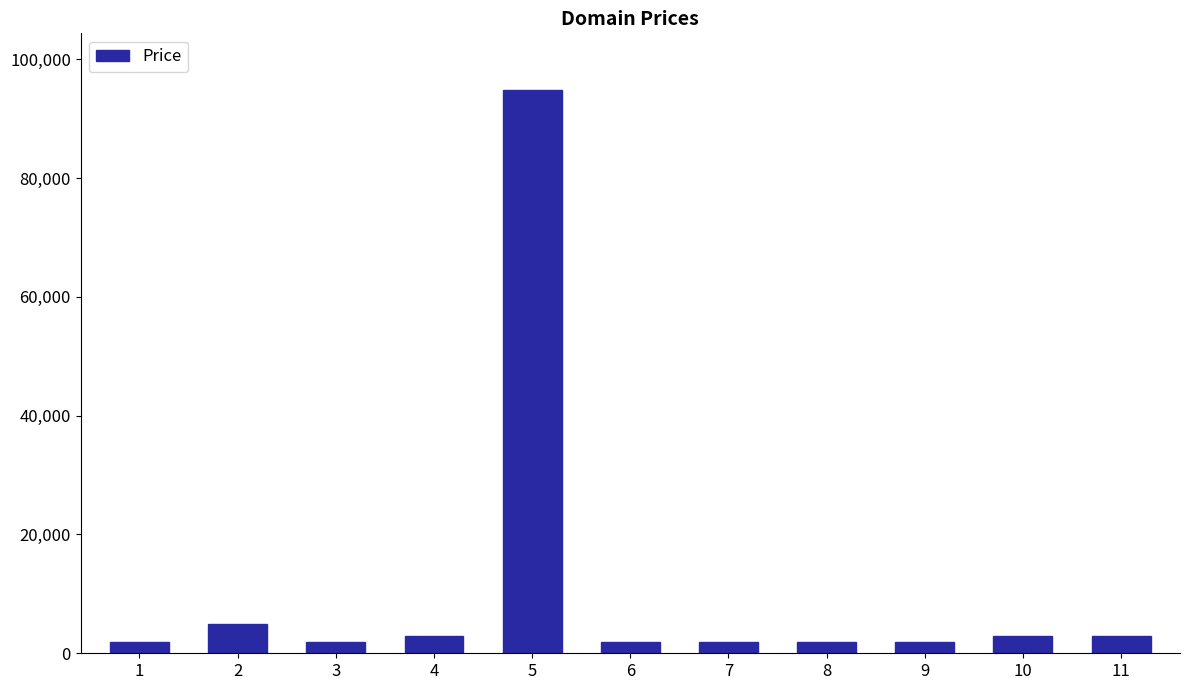

What is the maximum value shown in the chart?

94888